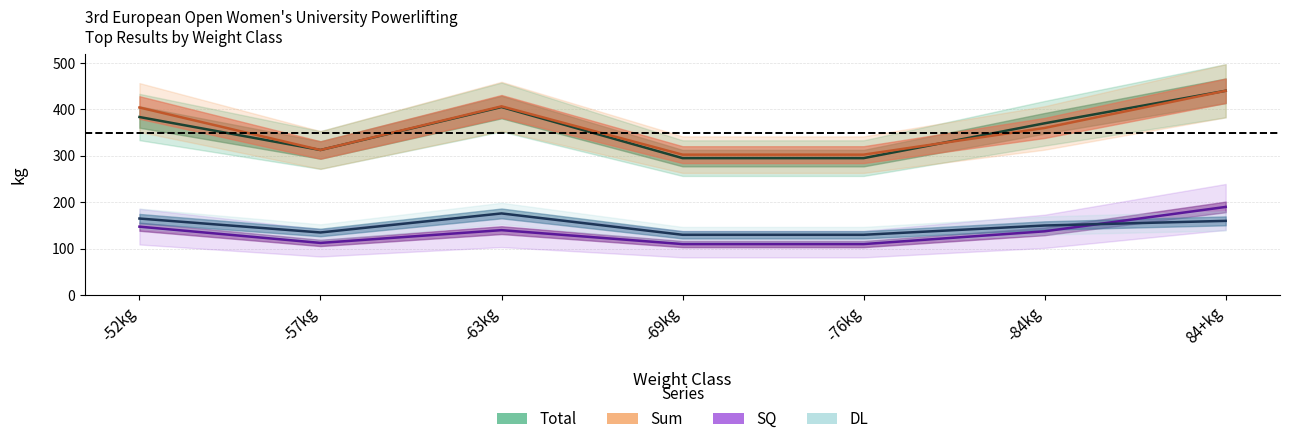

True or false: SQ (line) and Sum (line) intersect in this chart.

False